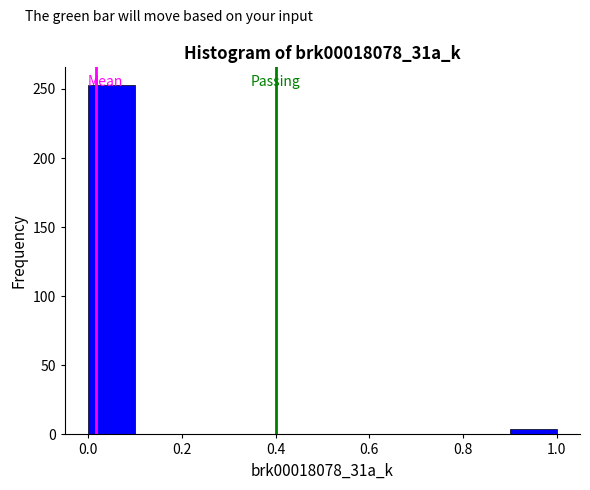

How tall is the bar that spans 0.0 to 0.1 on the x-axis? The values are not printed on the chart, so give them approximately, as read against the axis.

255